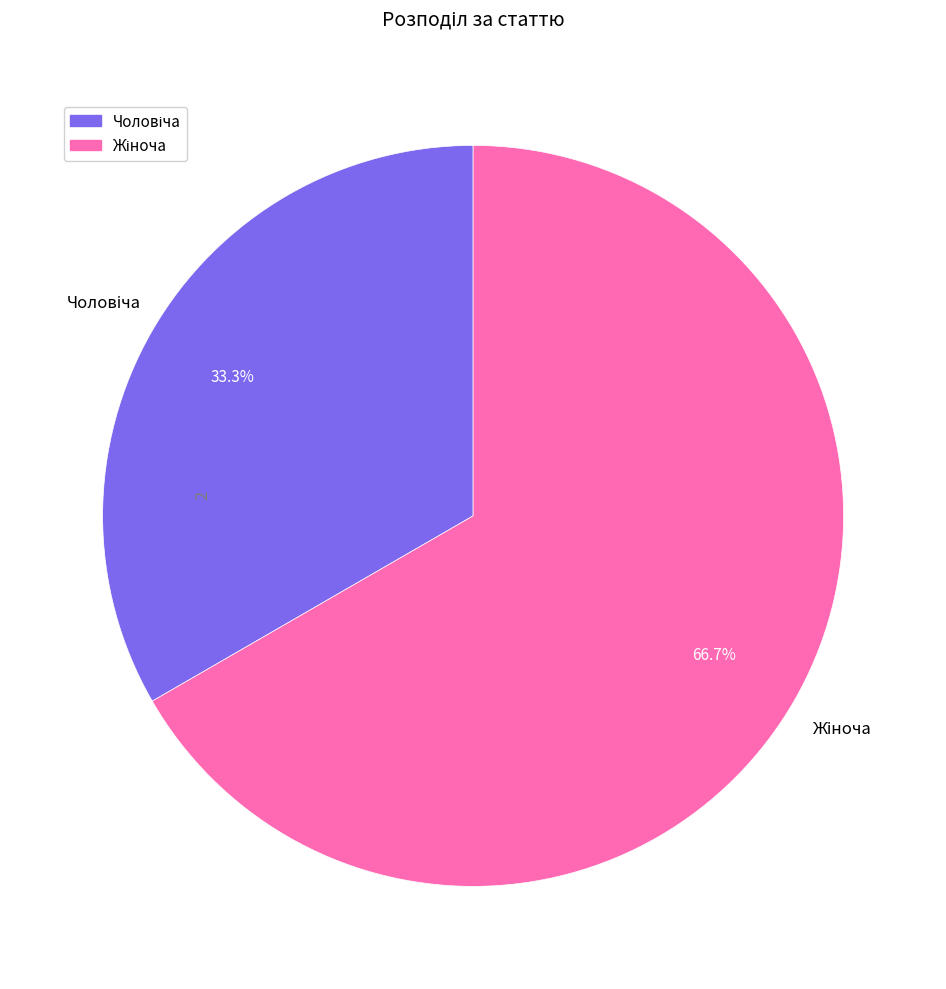

Is there a majority slice in this chart?

Yes